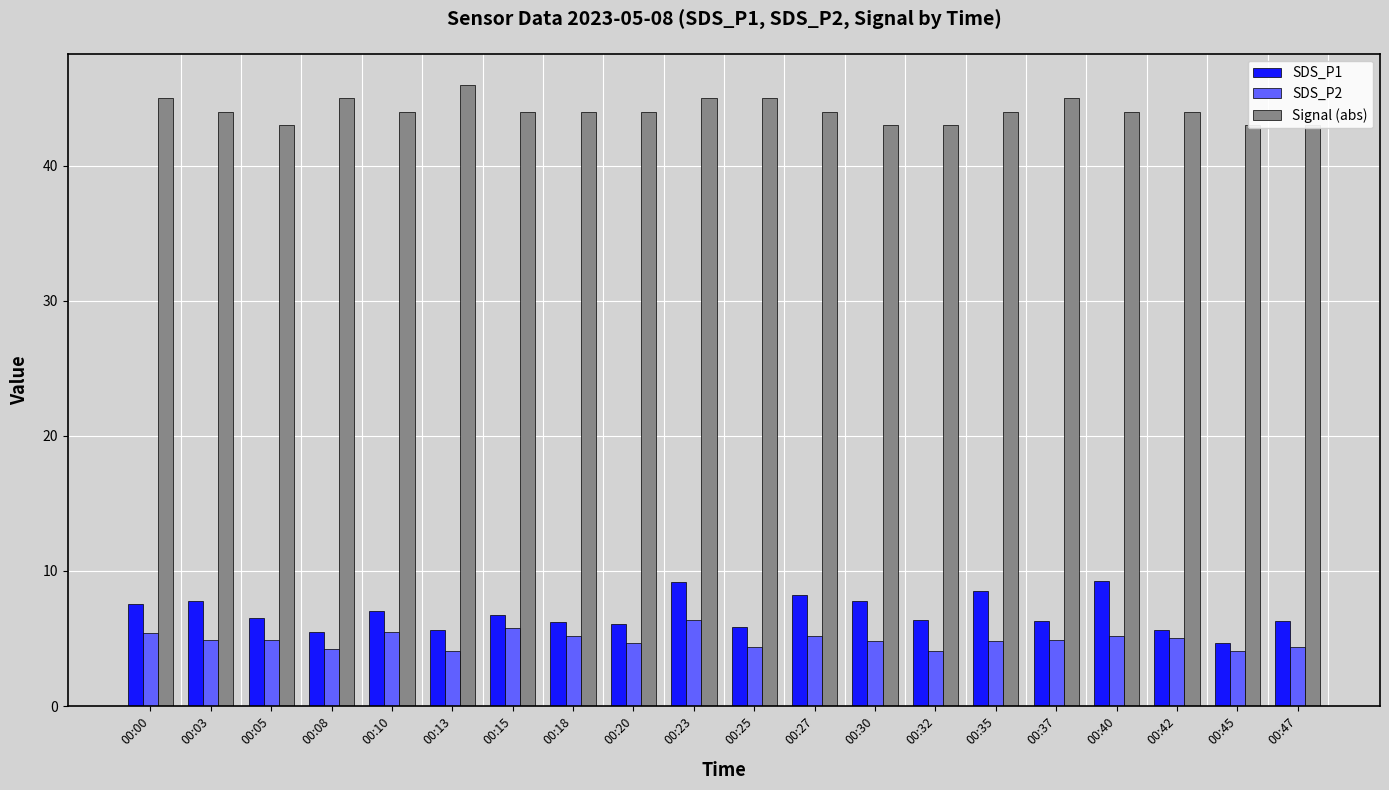

The SDS_P2 series shows 1.0 at 00:47. True or false?

False